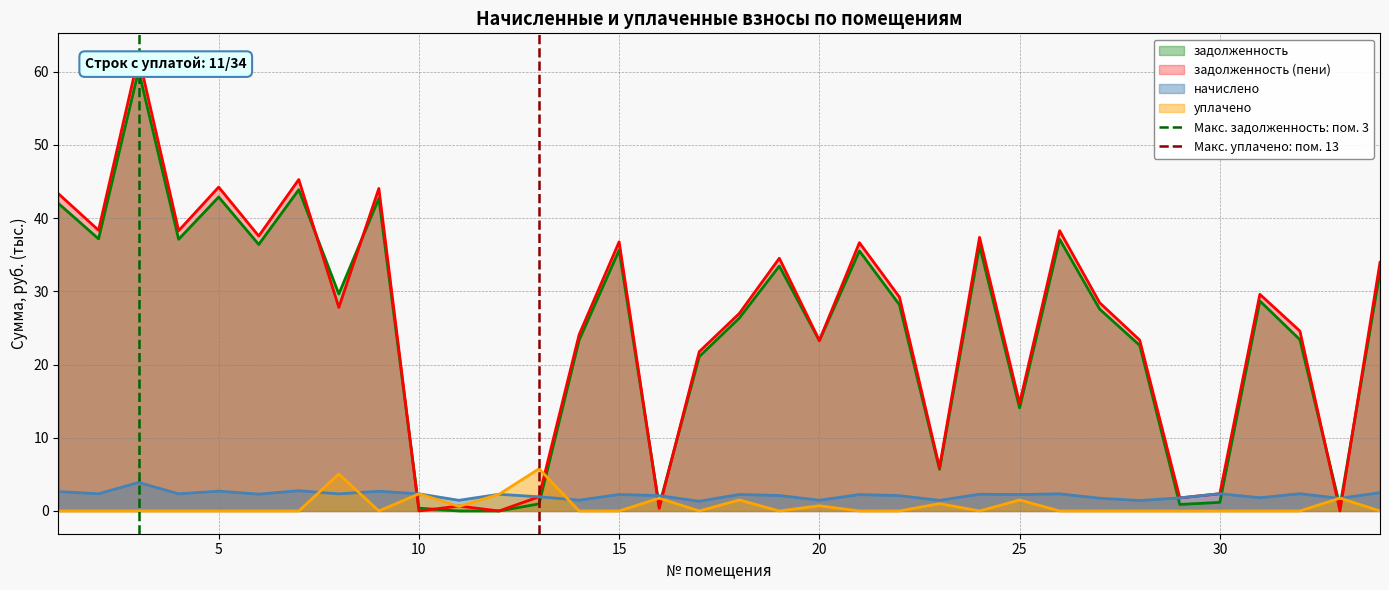

True or false: начислено has a value of 2.3 at 25.

True